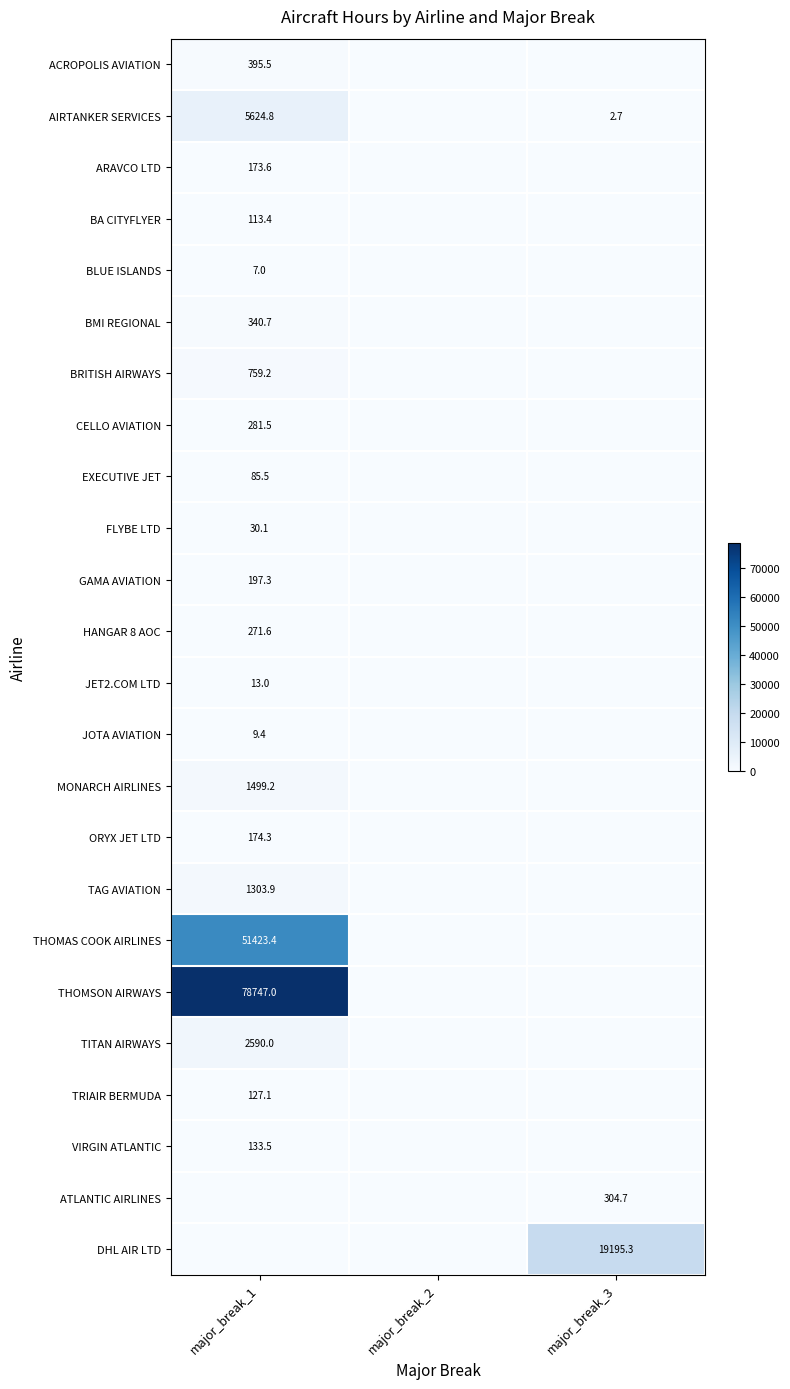

At which category does the chart reach its minimum across all series?

major_break_2